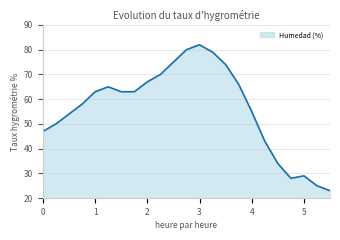

What is the smallest value displayed?

23